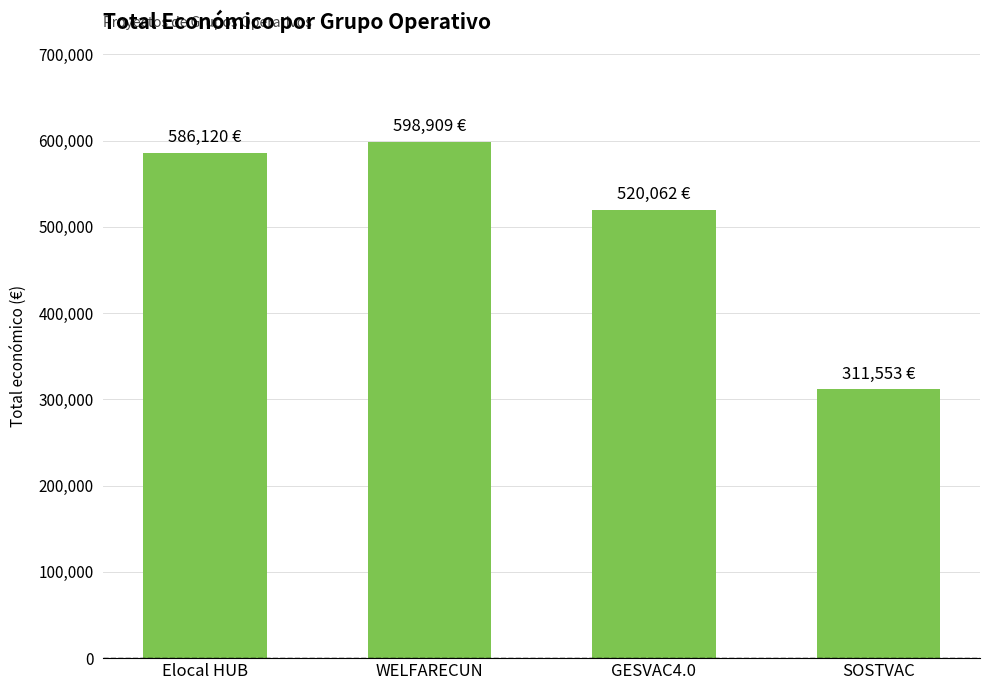

Reading right to left, what are all the values shown in this chart?

311553	520062	598909	586120